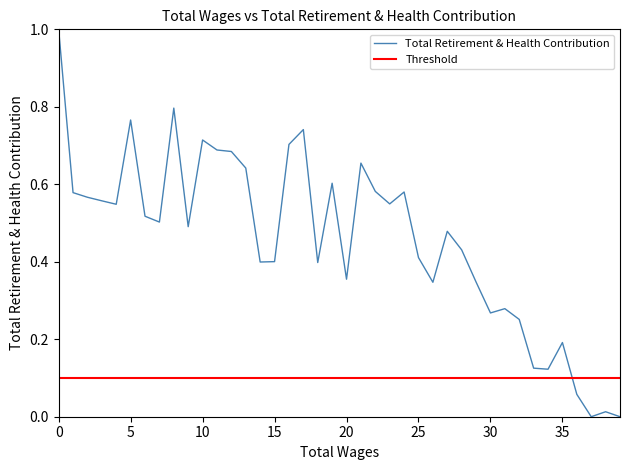

Is this an area chart (filled region under the line)?

No